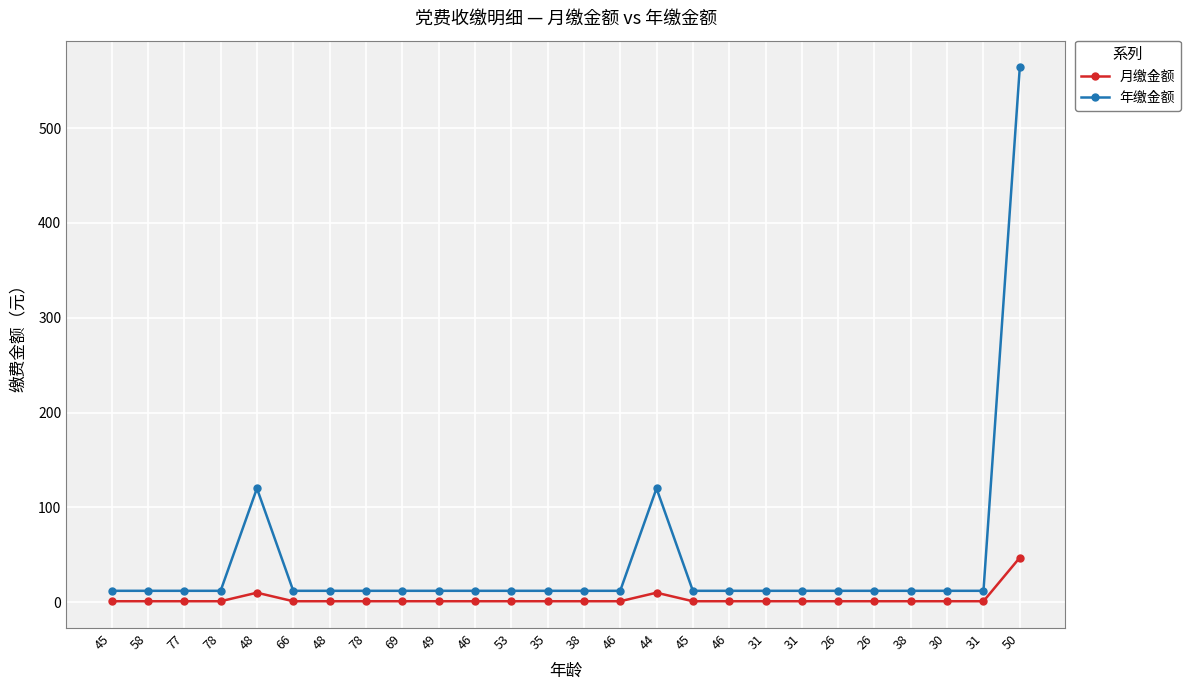

Between 30 and 31, which series saw the biggest shift?

月缴金额